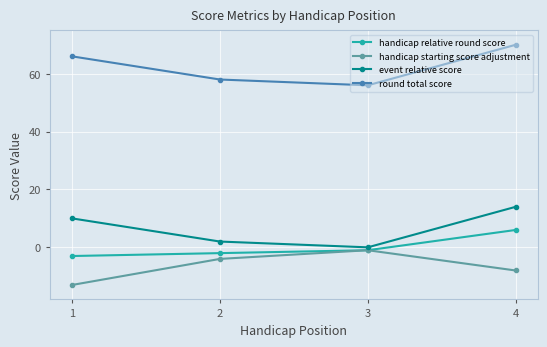

True or false: round total score and event relative score intersect in this chart.

False